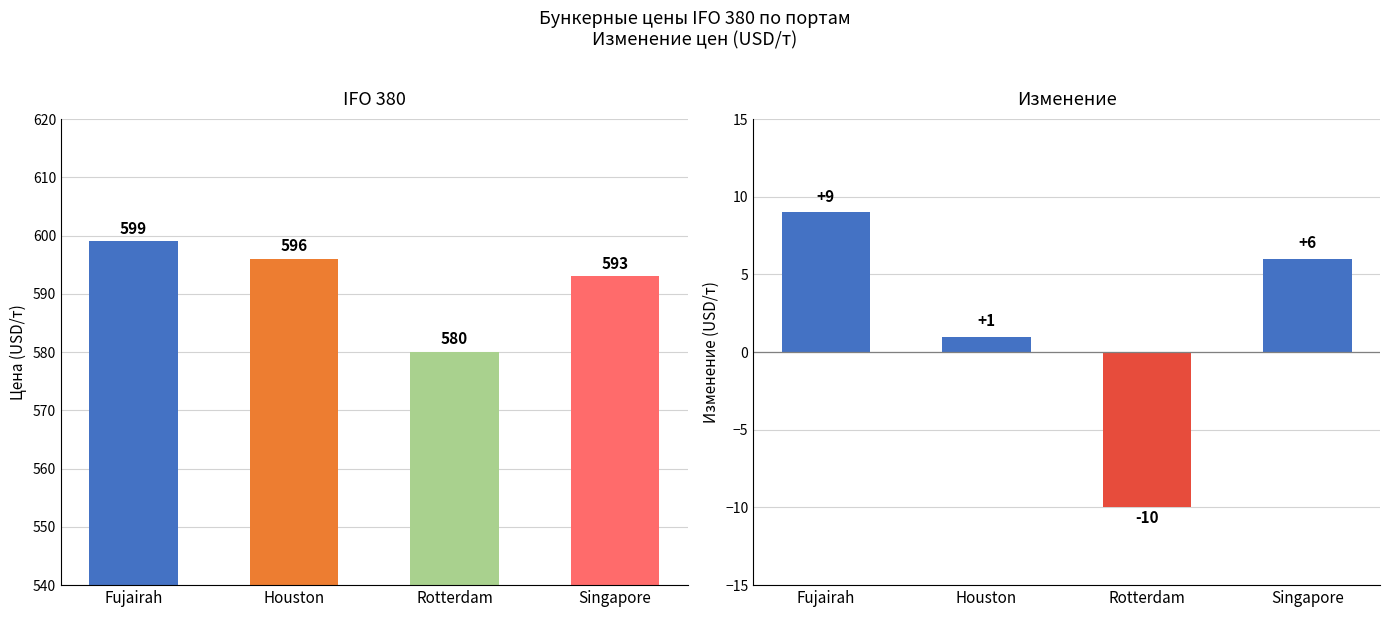

At Singapore, list the series in order from largest to smallest.

IFO 380, Изменение